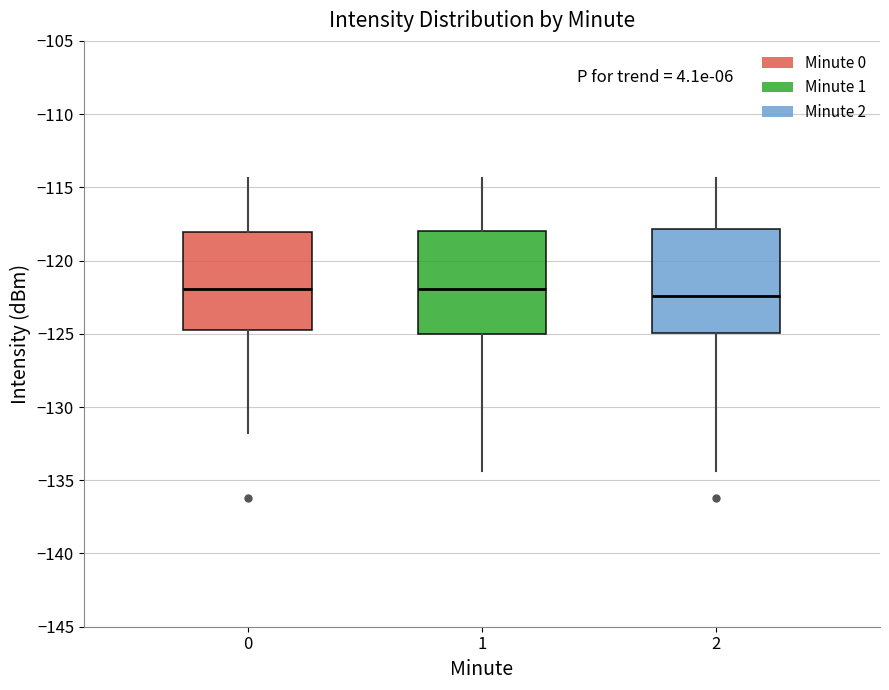

Reading left to right, transcribe this box plot: for each box, give where its median line is, the range the box spans, and where its two whiskers end, as read against the y-axis. The values are not printed on the chart, so give them approximately, as read against the axis.

0: median -122.0, box -124.5 to -118.0, whiskers -132.0 to -114.5
1: median -122.0, box -125.0 to -118.0, whiskers -134.5 to -114.5
2: median -122.5, box -125.0 to -118.0, whiskers -134.5 to -114.5